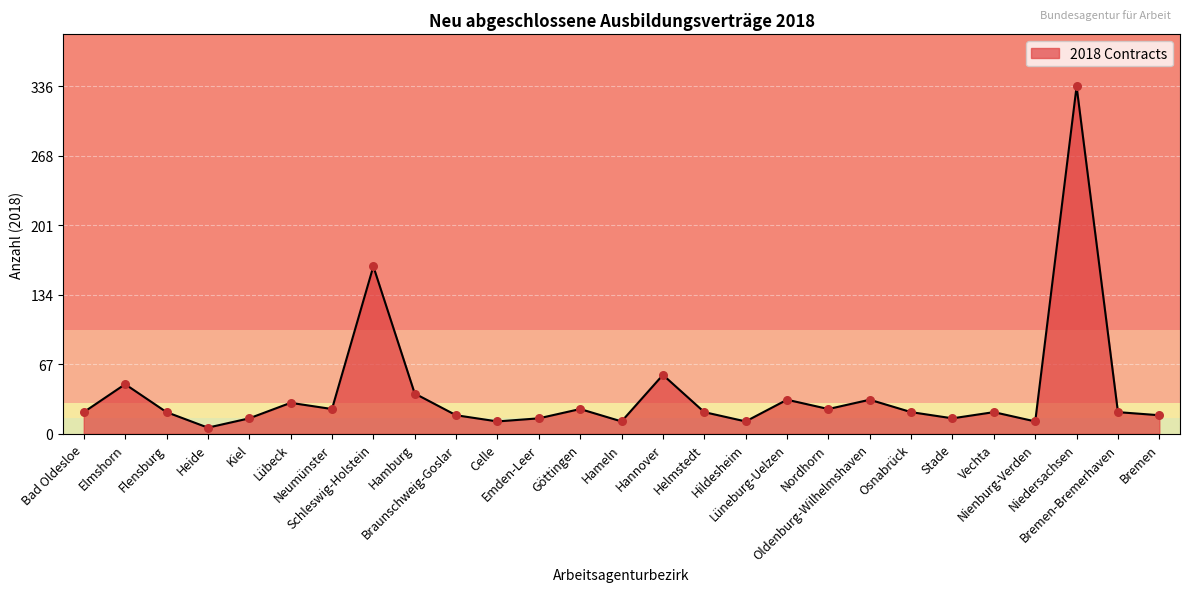

What is the change in value from Braunschweig-Goslar to Nienburg-Verden?

-6